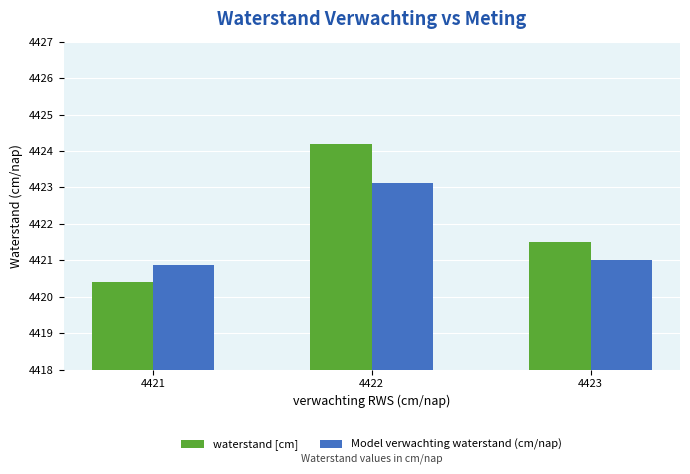

Reading left to right, what are all the values shown in this chart?

waterstand [cm]: 4421=4420.4	4422=4424.2	4423=4421.5
Model verwachting waterstand (cm/nap): 4421=4420.9	4422=4423.1	4423=4421.0